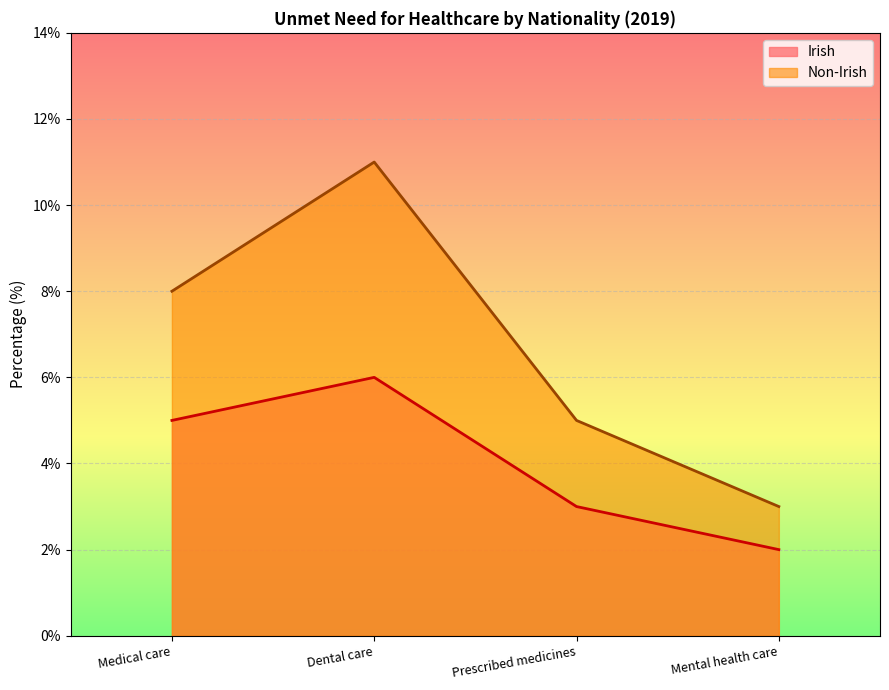

True or false: Non-Irish has more than 1 interior local peaks.

False